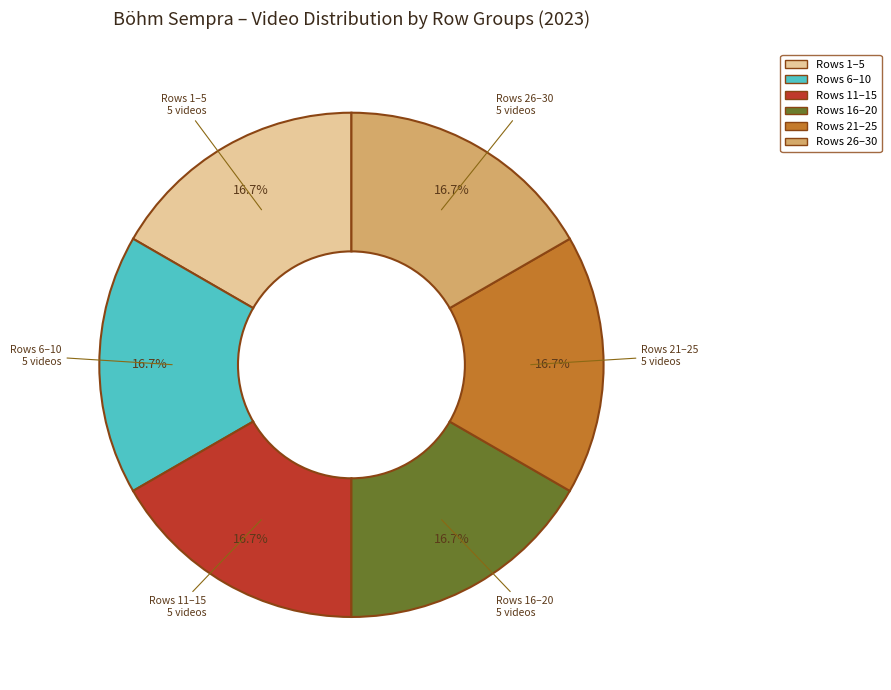

Count the number of slices in the pie.

6